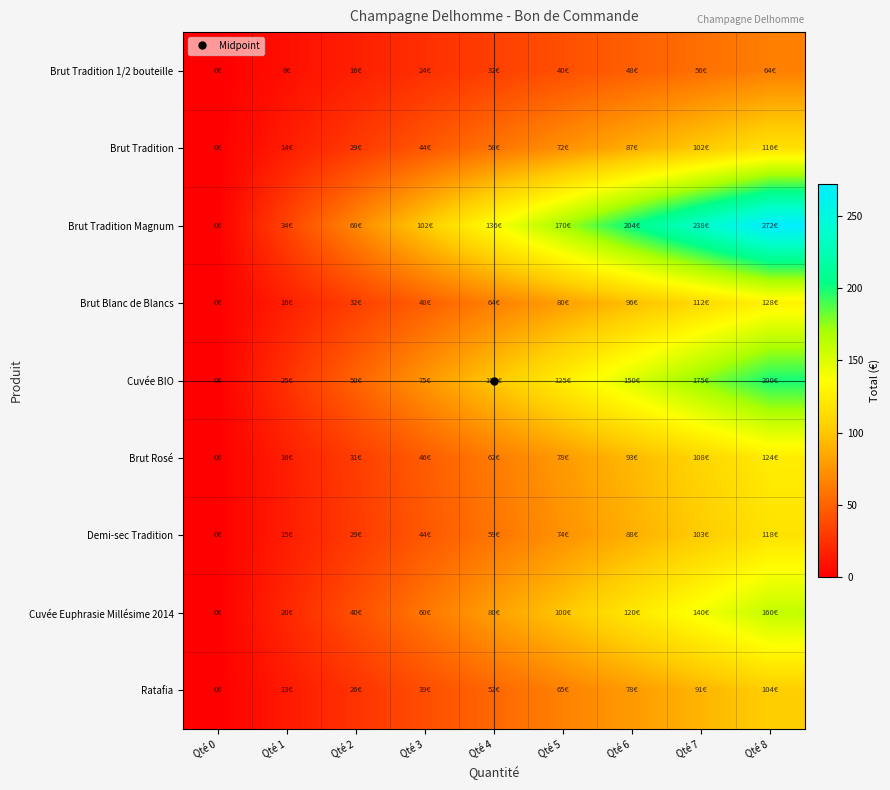

Rank the series by their maximum value, from lowest to highest.

Brut Tradition 1/2 bouteille, Ratafia, Brut Tradition, Demi-sec Tradition, Brut Rosé, Brut Blanc de Blancs, Cuvée Euphrasie Millésime 2014, Cuvée BIO, Brut Tradition Magnum